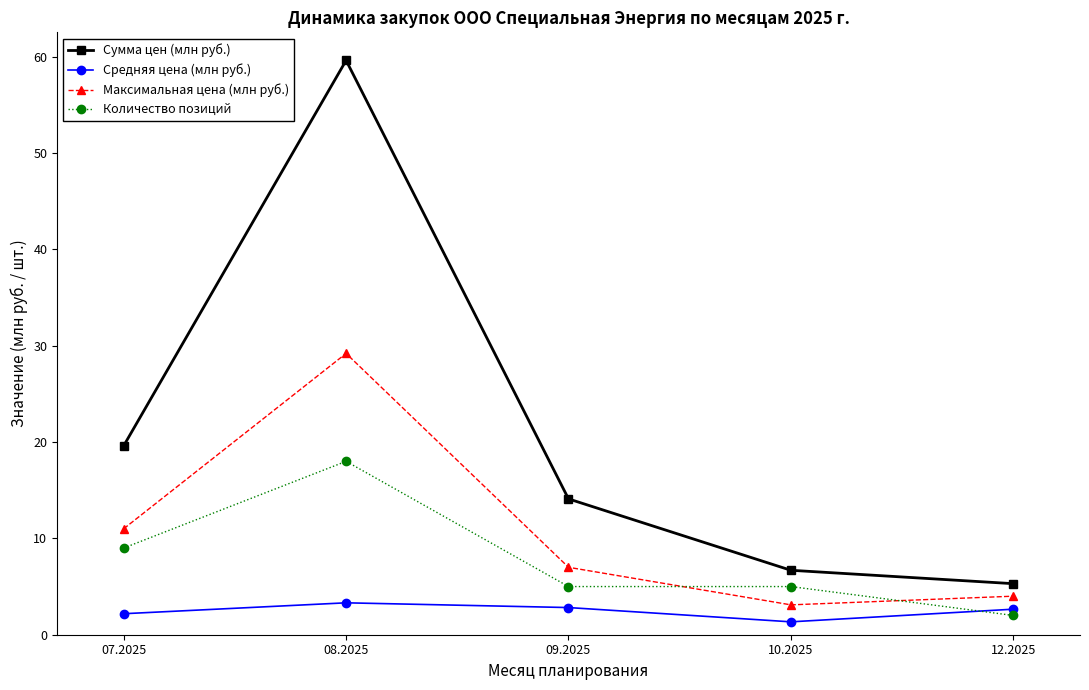

What value does the Количество позиций series have at 10.2025?

5.0